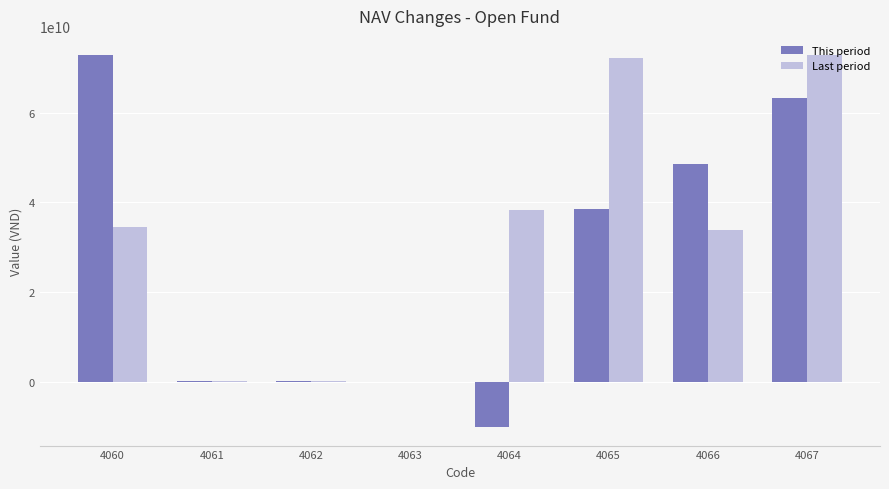

Is it true that Last period equals 146865515 at 4061?

True